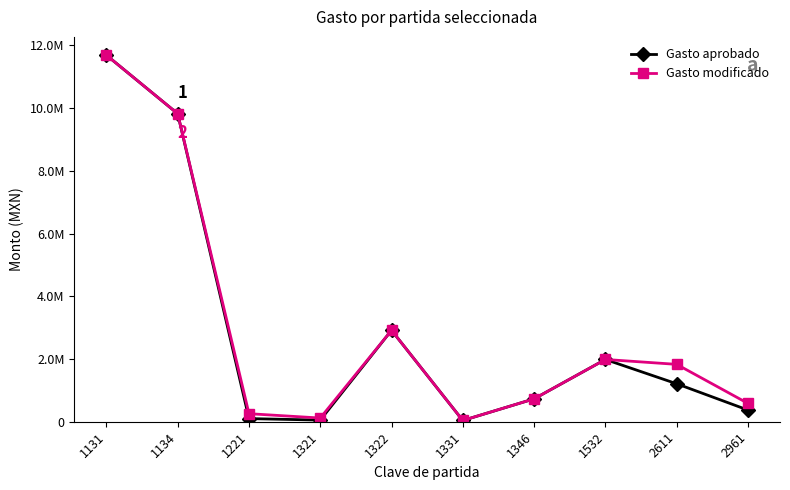

What is the value of the Gasto modificado point at the 7th from the left?

729736.7